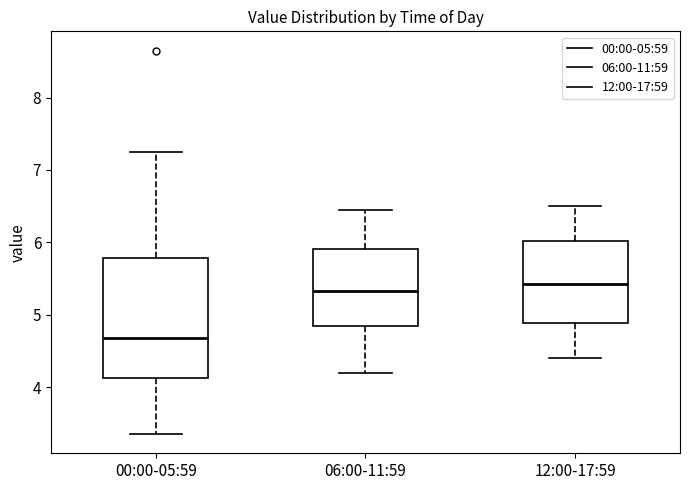

Reading left to right, transcribe this box plot: for each box, give where its median line is, the range the box spans, and where its two whiskers end, as read against the y-axis. The values are not printed on the chart, so give them approximately, as read against the axis.

00:00-05:59: median 4.7, box 4.1 to 5.8, whiskers 3.4 to 7.3
06:00-11:59: median 5.3, box 4.8 to 5.9, whiskers 4.2 to 6.5
12:00-17:59: median 5.4, box 4.9 to 6.0, whiskers 4.4 to 6.5